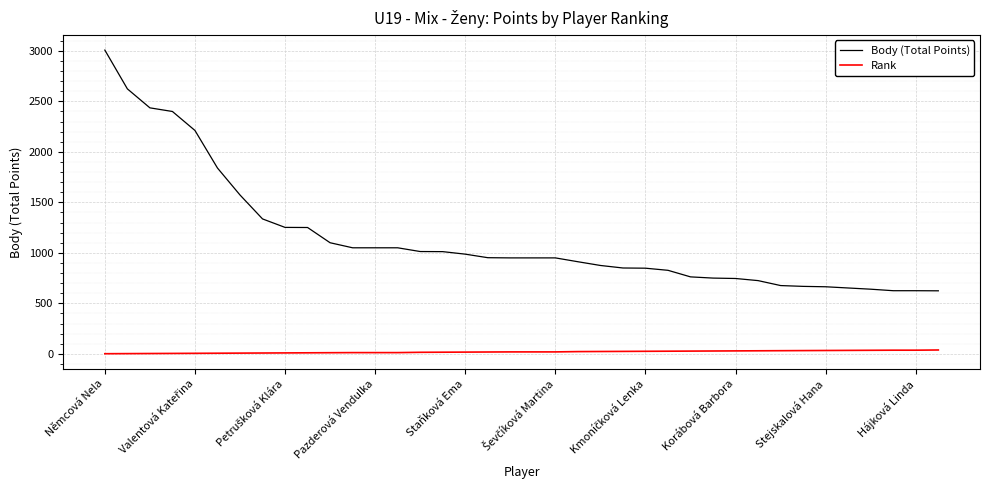

True or false: Rank and Body (Total Points) intersect in this chart.

False